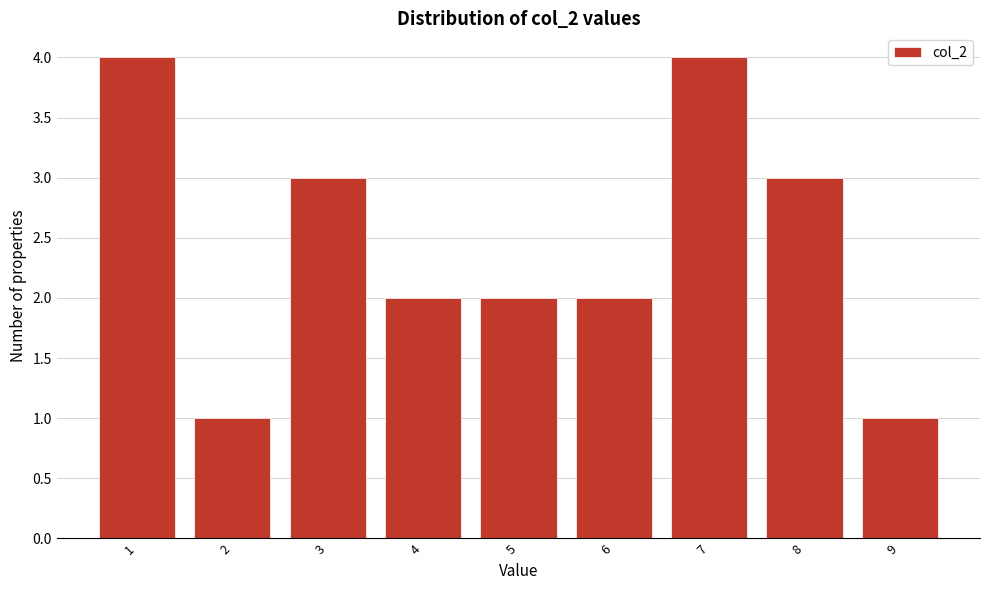

Reading left to right, list all the values displayed in this chart.

4	1	3	2	2	2	4	3	1